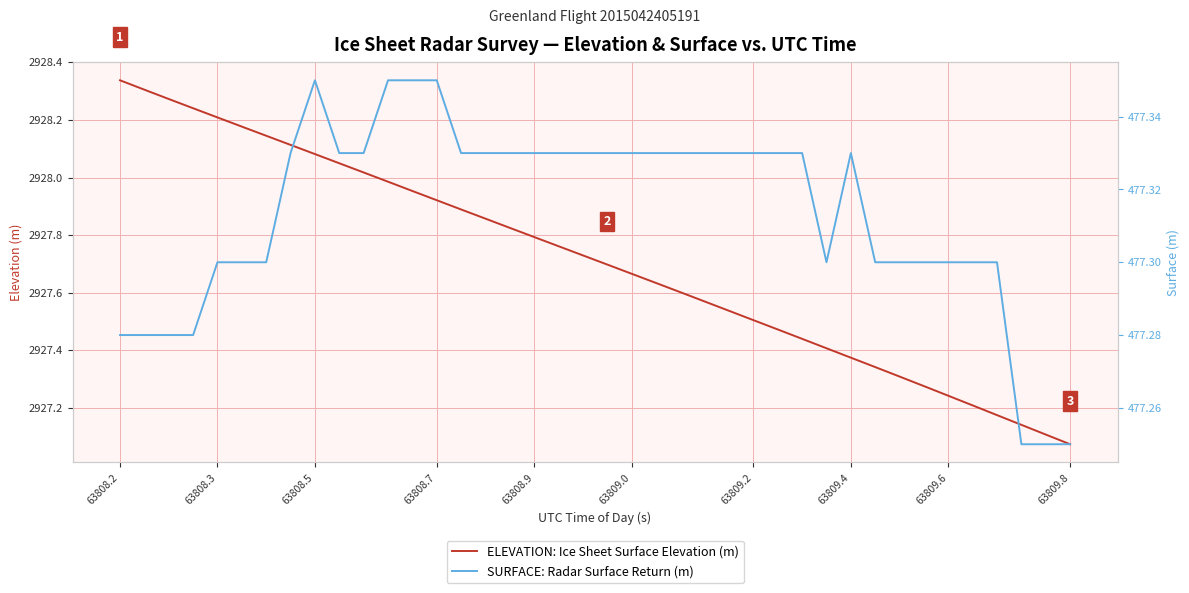

The value of ELEVATION: Ice Sheet Surface Elevation (m) at 63809.8 is 4891.8. True or false?

False